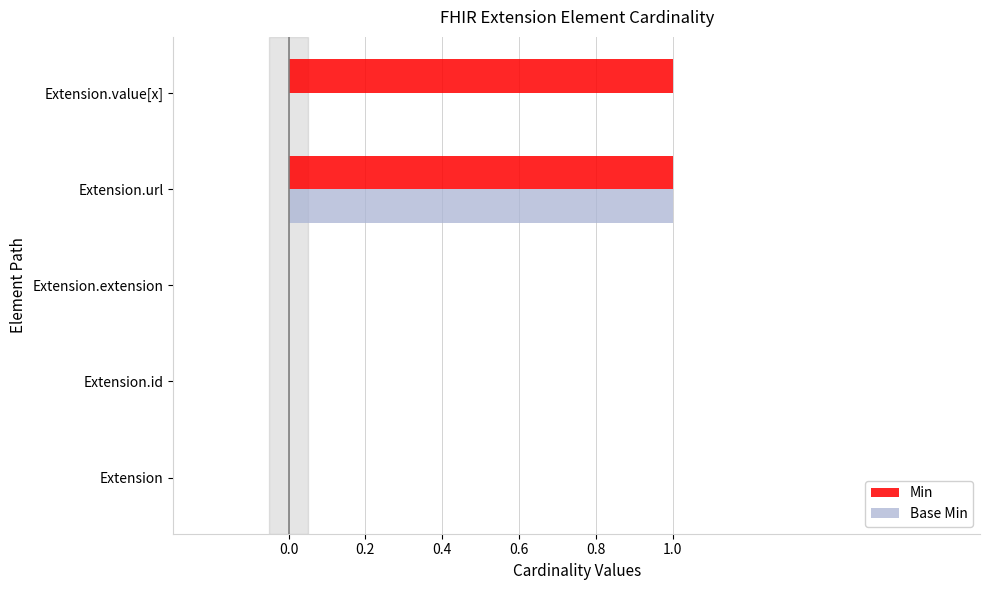

Which series has the largest total across all categories?

Min